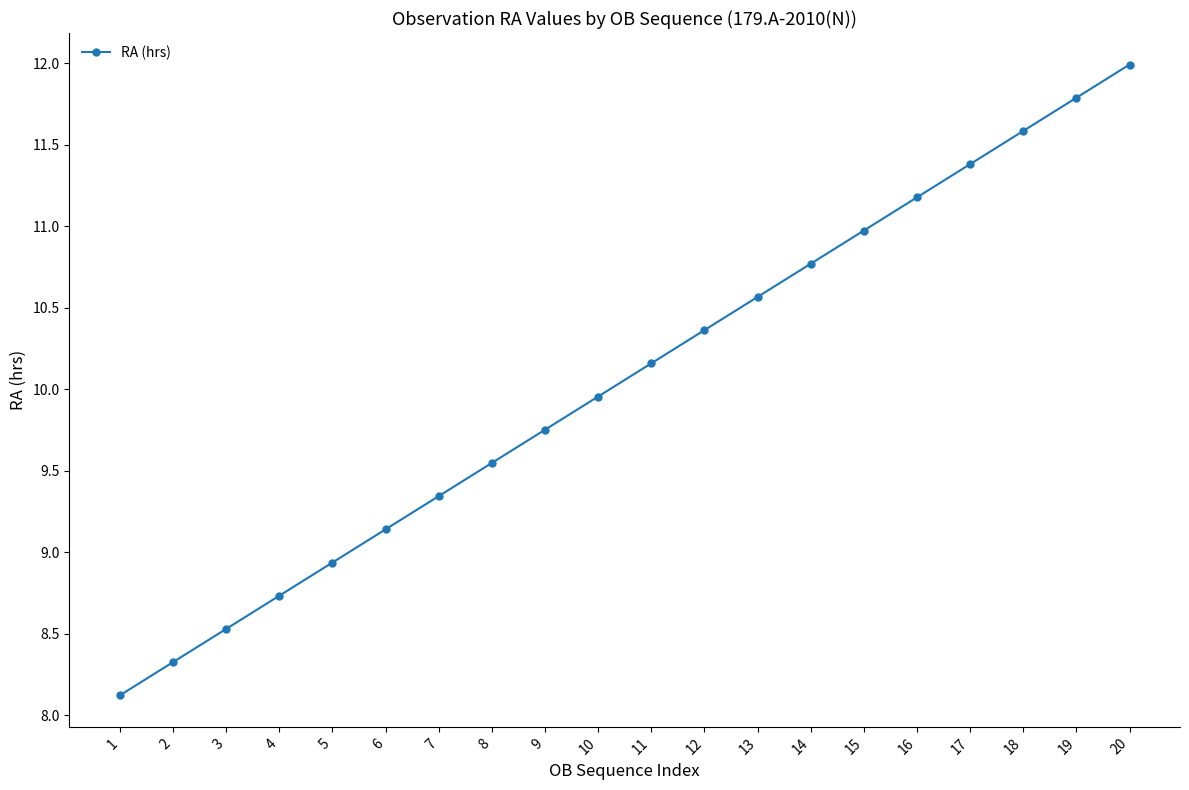

How many categories are shown in the chart?

20